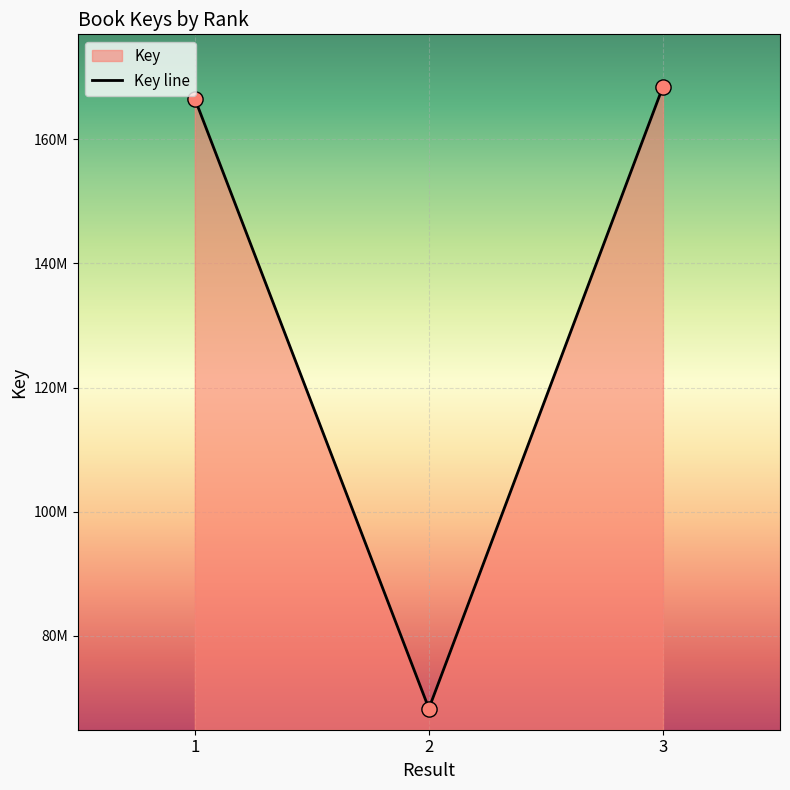

What is the change in value from 1 to 2?

-98282588